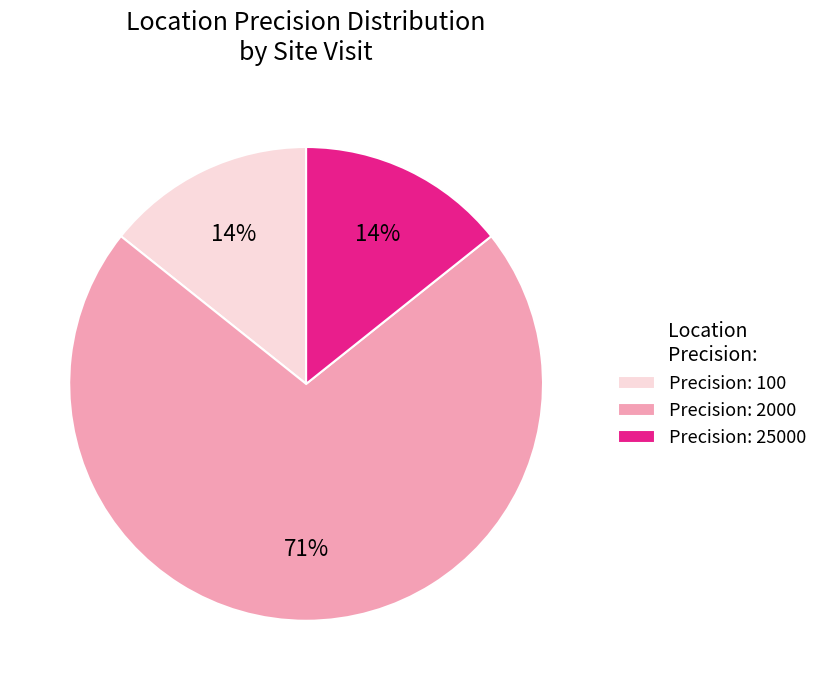

Between Precision: 100 and Precision: 2000, which is larger?

Precision: 2000